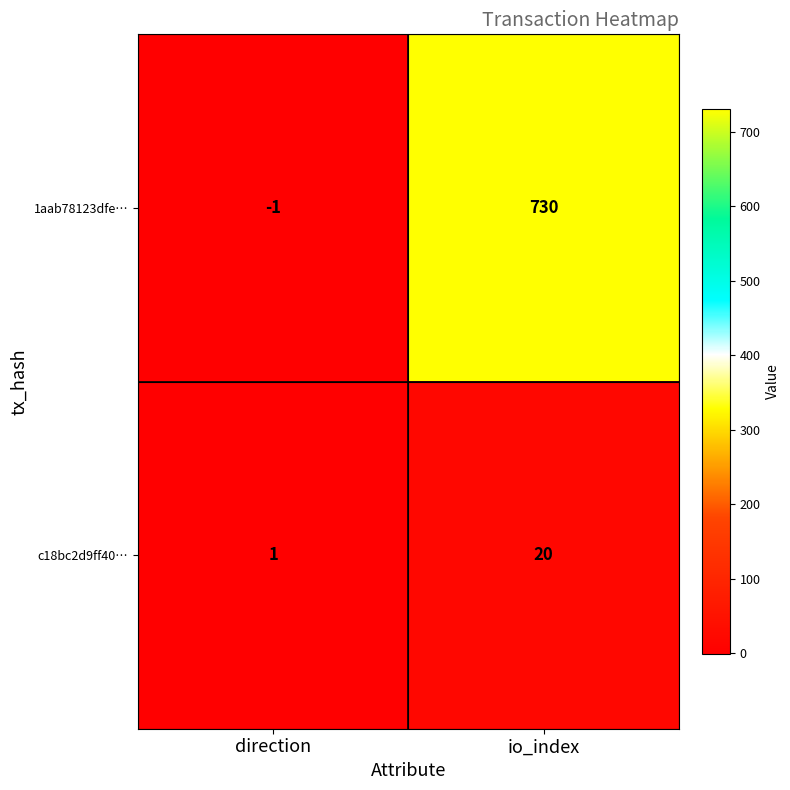

Which series has the widest spread of values?

1aab78123dfe…